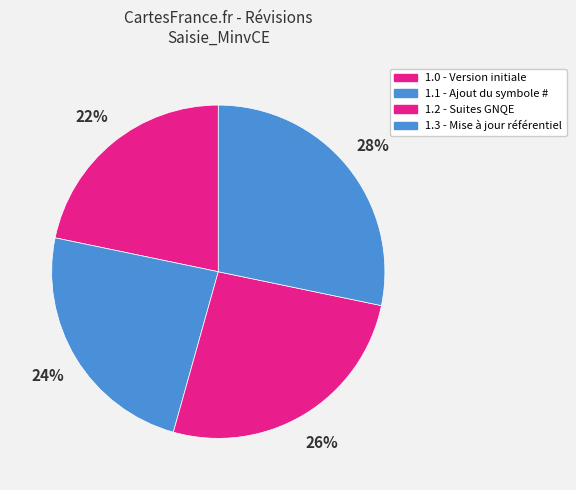

How many segments does this pie chart have?

4